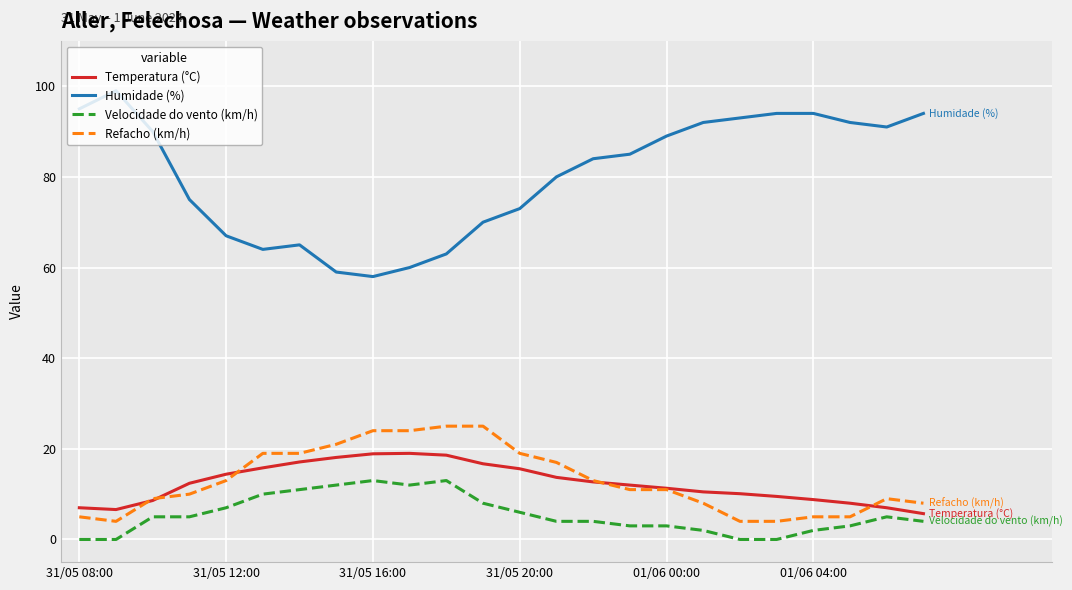

True or false: Velocidade do vento (km/h) and Humidade (%) cross at least once.

False